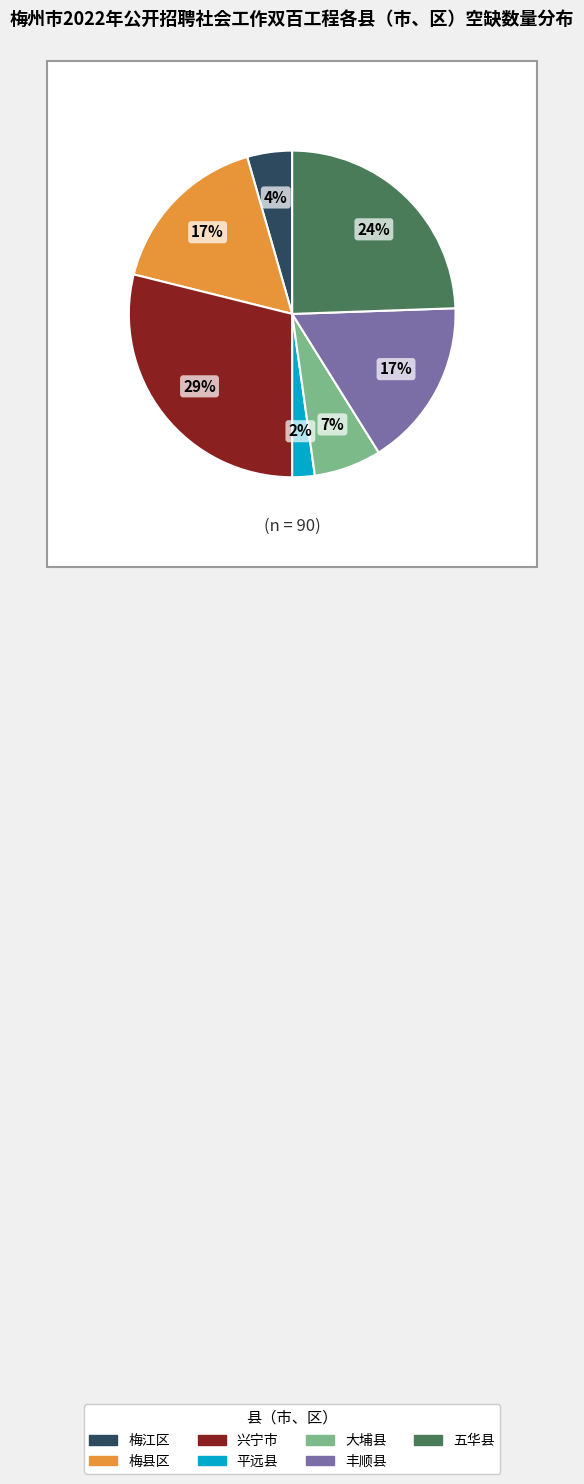

Rank the categories by value from lowest to highest.

平远县, 梅江区, 大埔县, 梅县区, 丰顺县, 五华县, 兴宁市